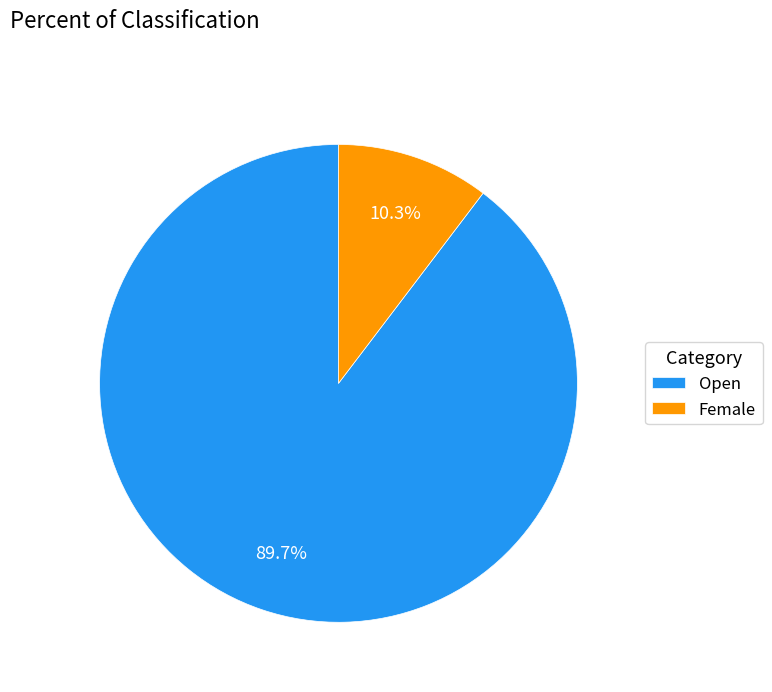

Between Female and Open, which is larger?

Open